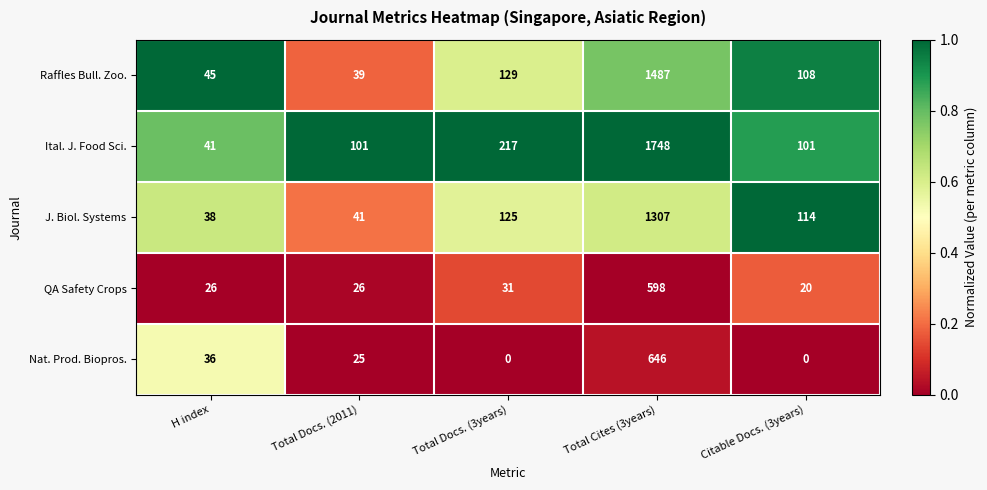

What is the greatest value displayed?

1748